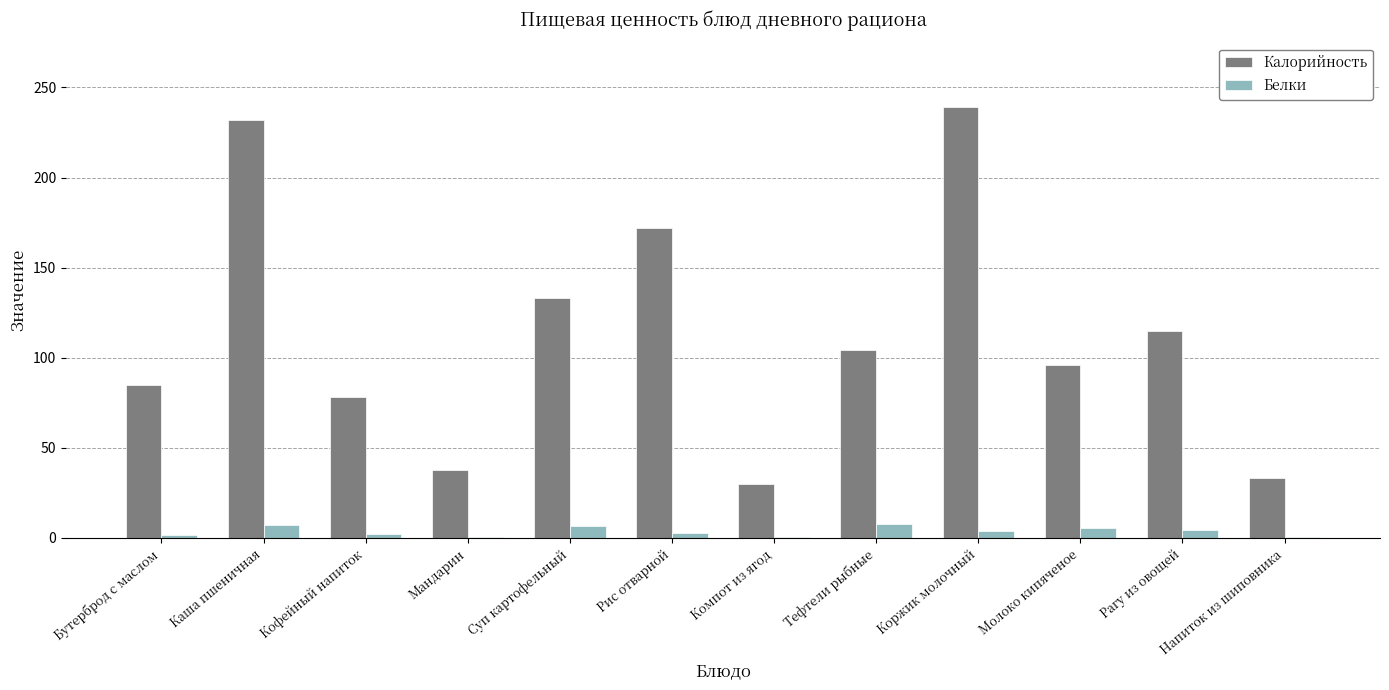

How many categories are shown in the chart?

12